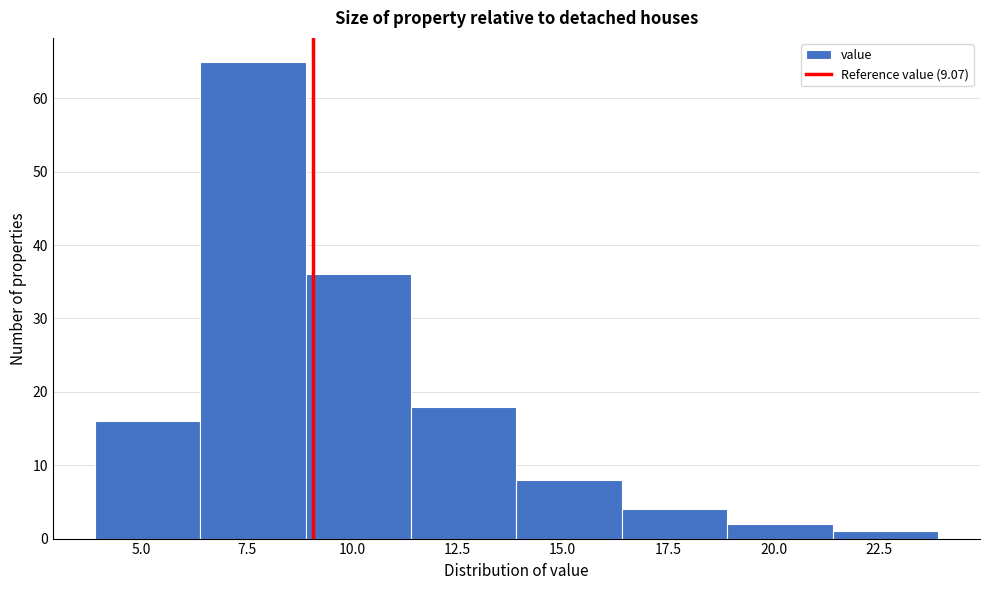

How tall is the bar that spans 13.9 to 16.4 on the x-axis? Neither the bar edges nor the heights are printed on the chart, so give them approximately, as read against the axes.

8